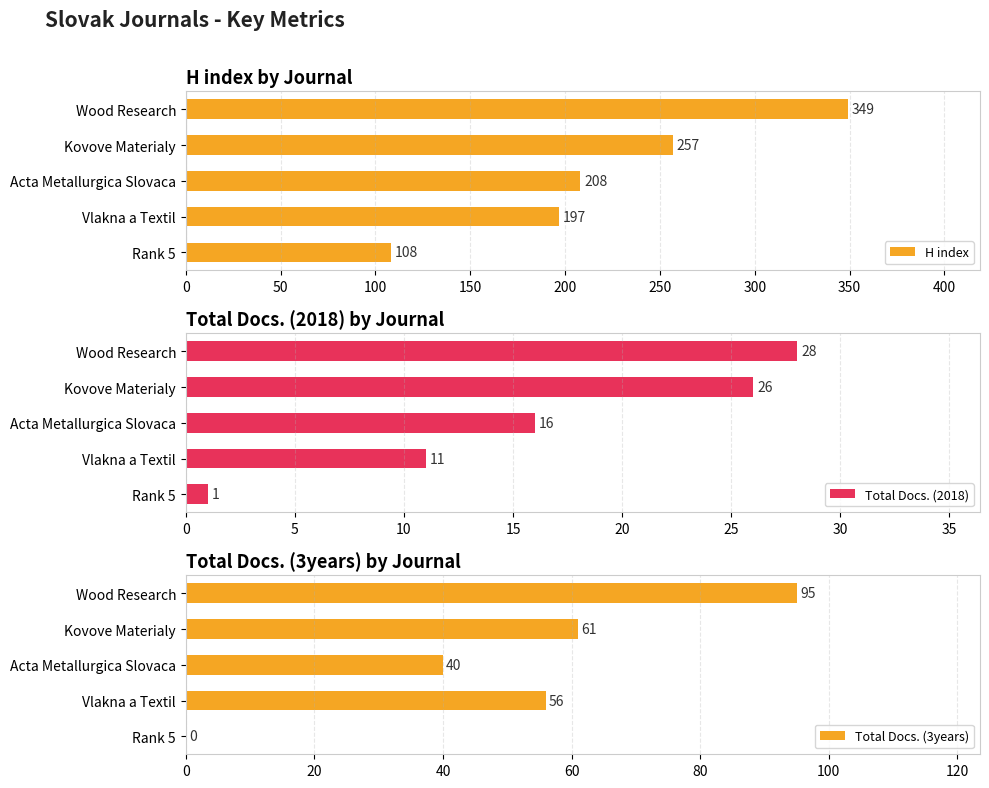

Reading left to right, what are all the values shown in this chart?

H index: 108	197	208	257	349
Total Docs. (2018): 1	11	16	26	28
Total Docs. (3years): 0	56	40	61	95